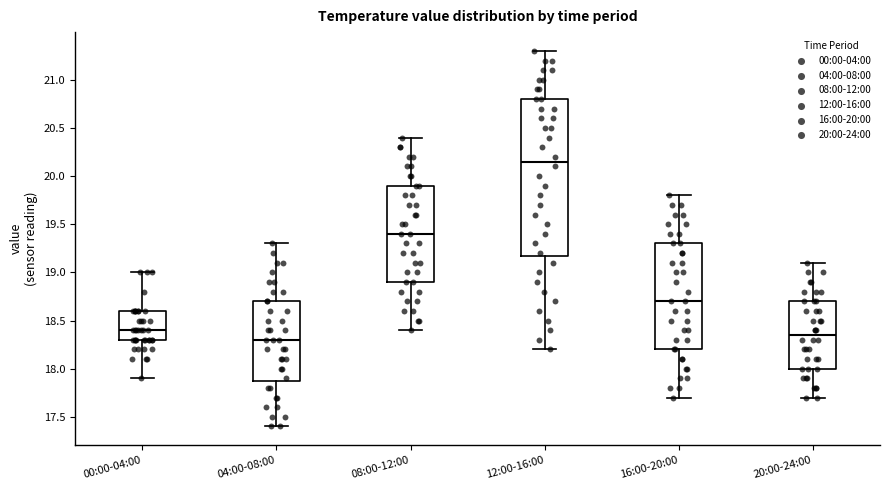

Where is the lower edge of the box for 16:00-20:00 on the y-axis? The values are not printed on the chart, so give them approximately, as read against the axis.

18.20